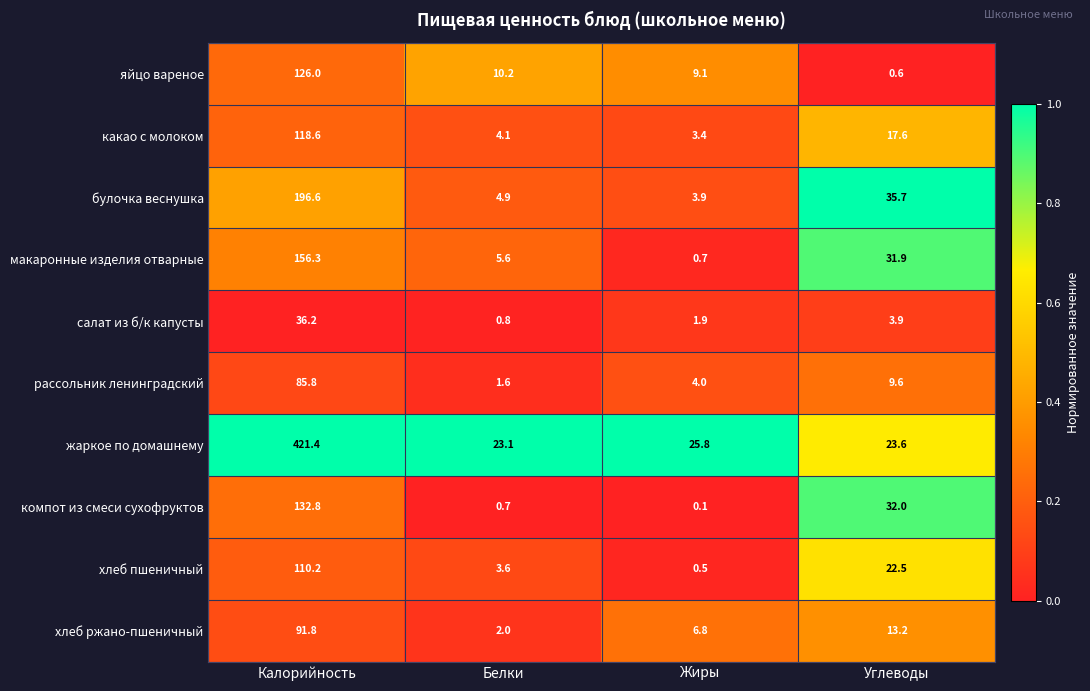

Which series changed the most between Белки and Жиры?

макаронные изделия отварные